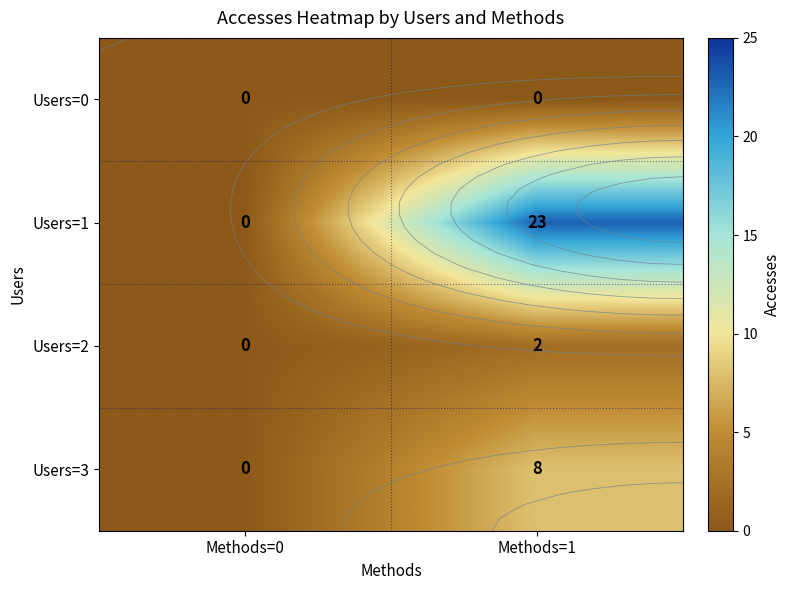

At how many categories does at least one series exceed 12?

1